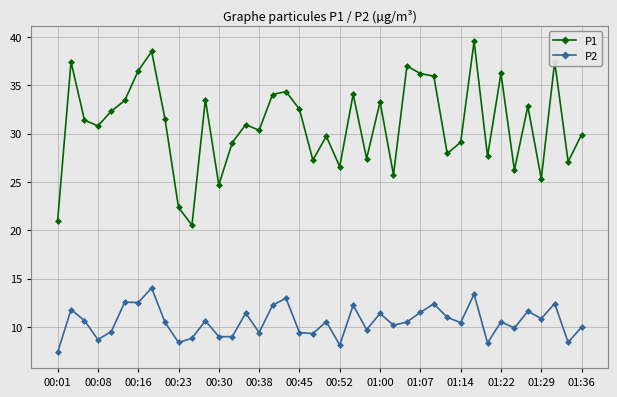

What is the value of the P1 point at the 10th from the left?

22.4